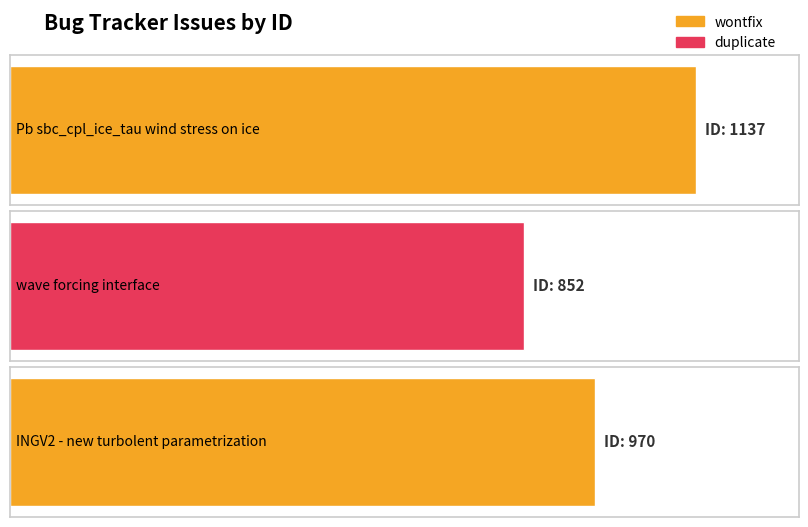

How many data points are above 970?

1